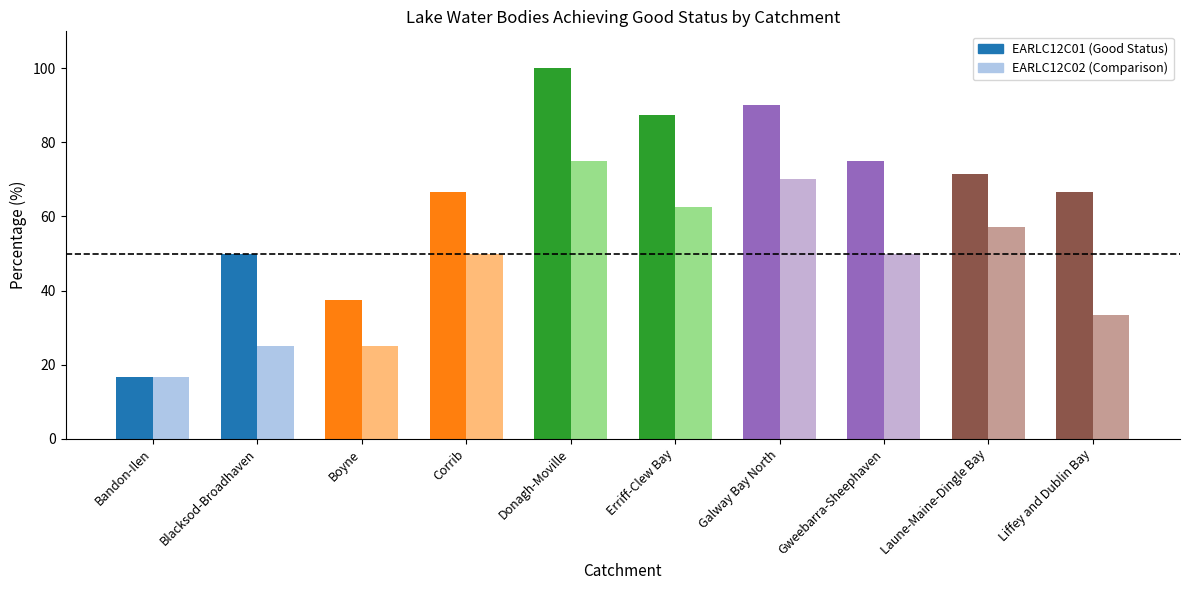

Which series changed the most between Laune-Maine-Dingle Bay and Liffey and Dublin Bay?

EARLC12C02